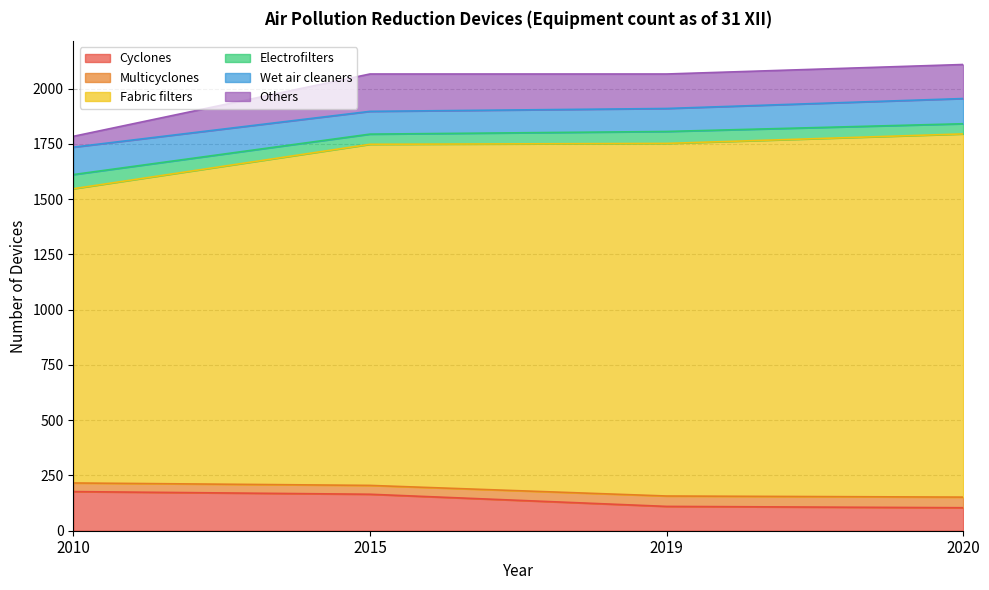

True or false: Cyclones and Fabric filters cross at least once.

False